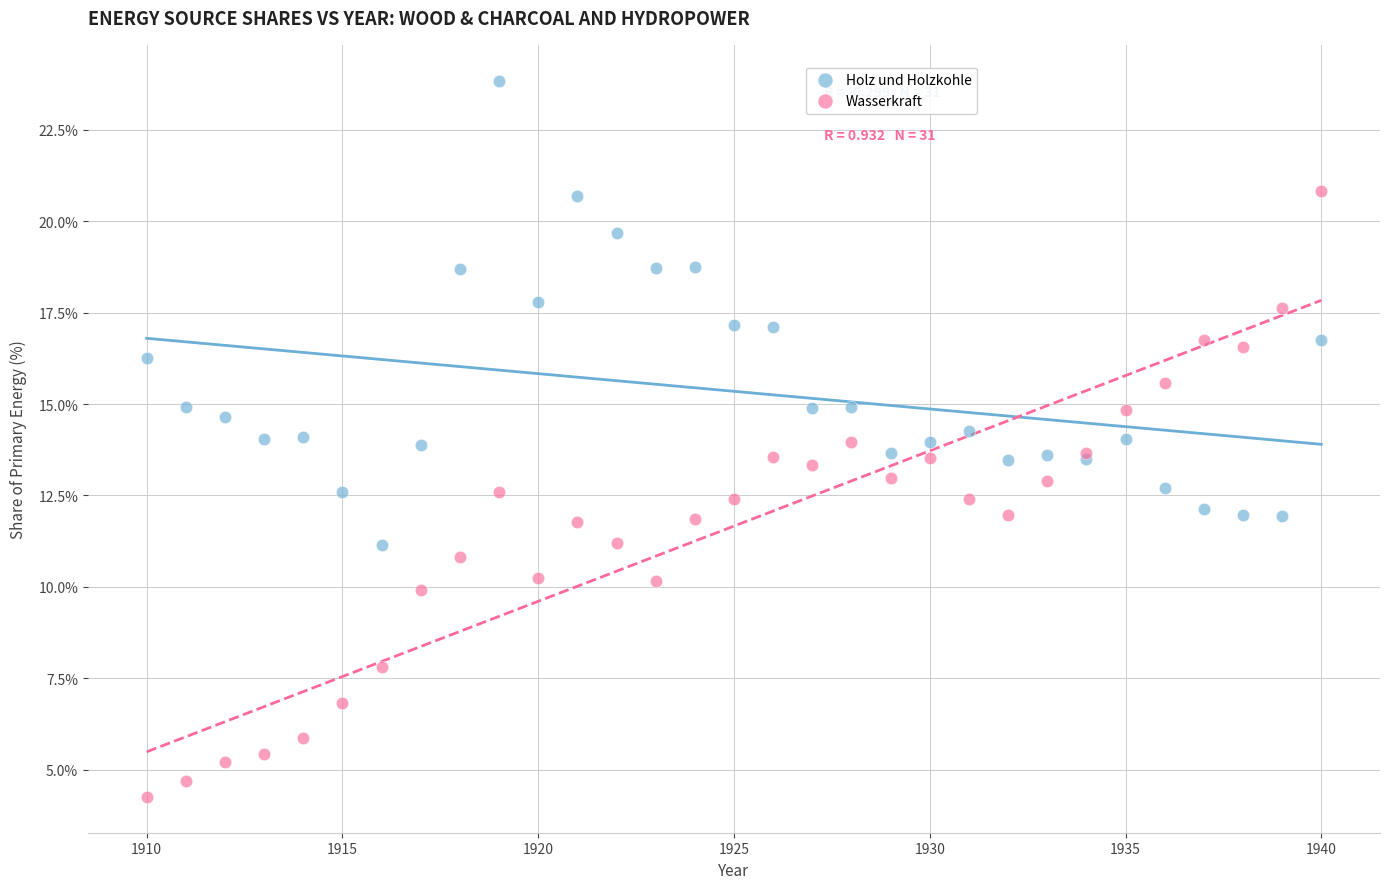

Which series reaches the minimum Y coordinate?

Wasserkraft